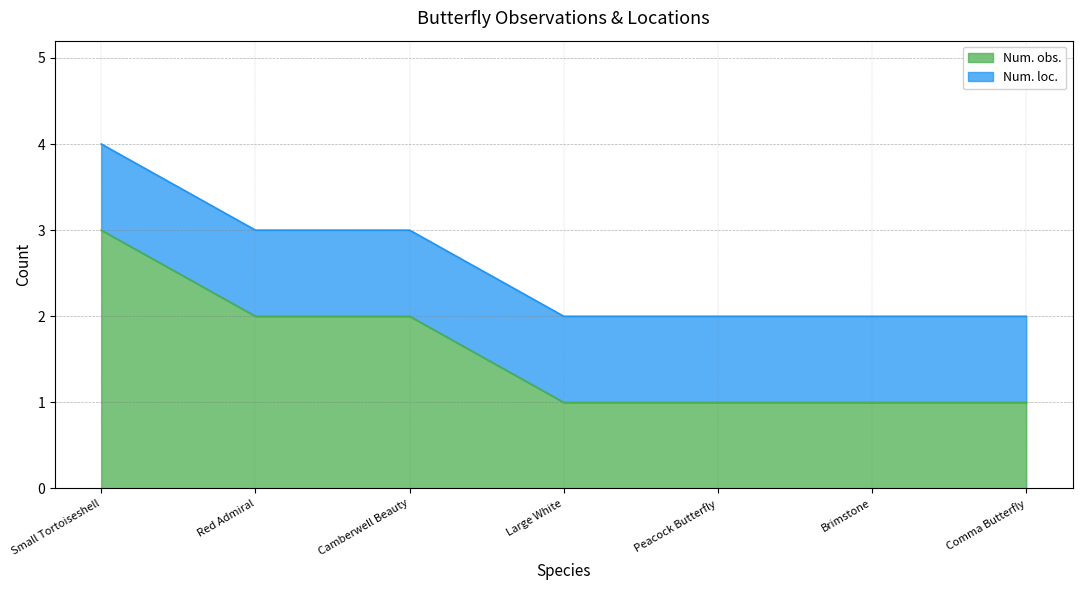

Rank the categories by value from lowest to highest.

Large White, Peacock Butterfly, Brimstone, Comma Butterfly, Red Admiral, Camberwell Beauty, Small Tortoiseshell